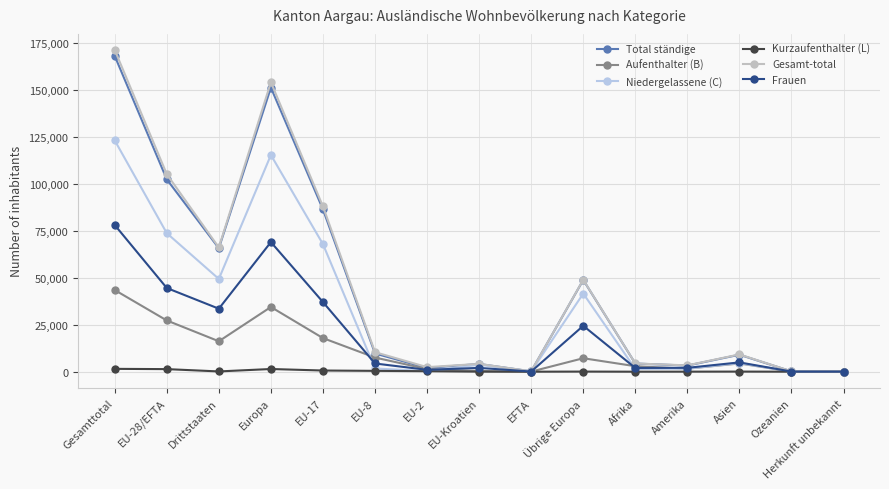

Which category has the highest value in the Gesamt-total series?

Gesamttotal